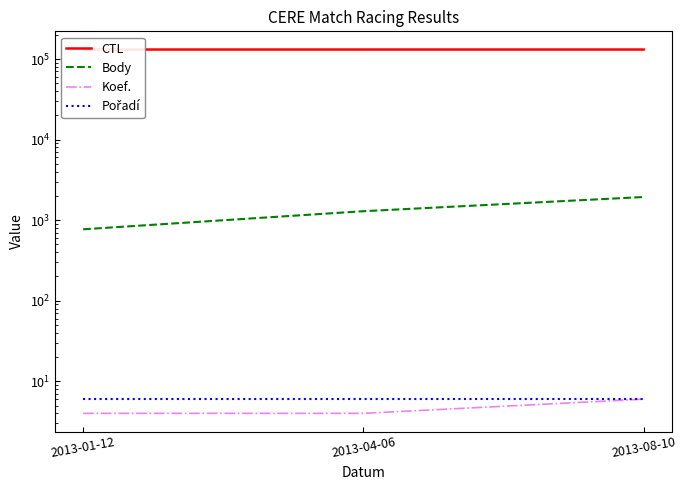

Is this an area chart (filled region under the line)?

No